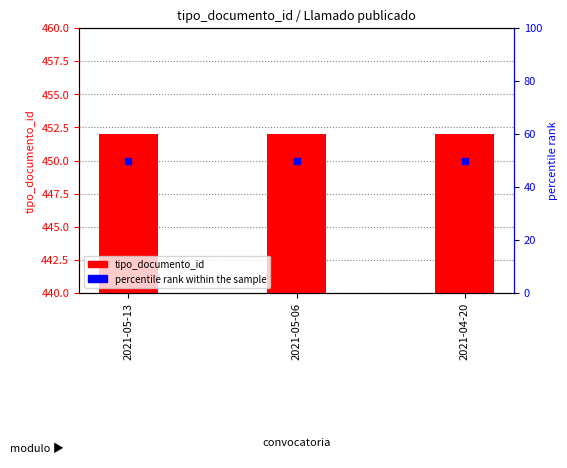

Reading left to right, transcribe all the data shown in this chart.

tipo_documento_id: 2021-05-13=452	2021-05-06=452	2021-04-20=452
percentile rank within the sample: 2021-05-13=50	2021-05-06=50	2021-04-20=50